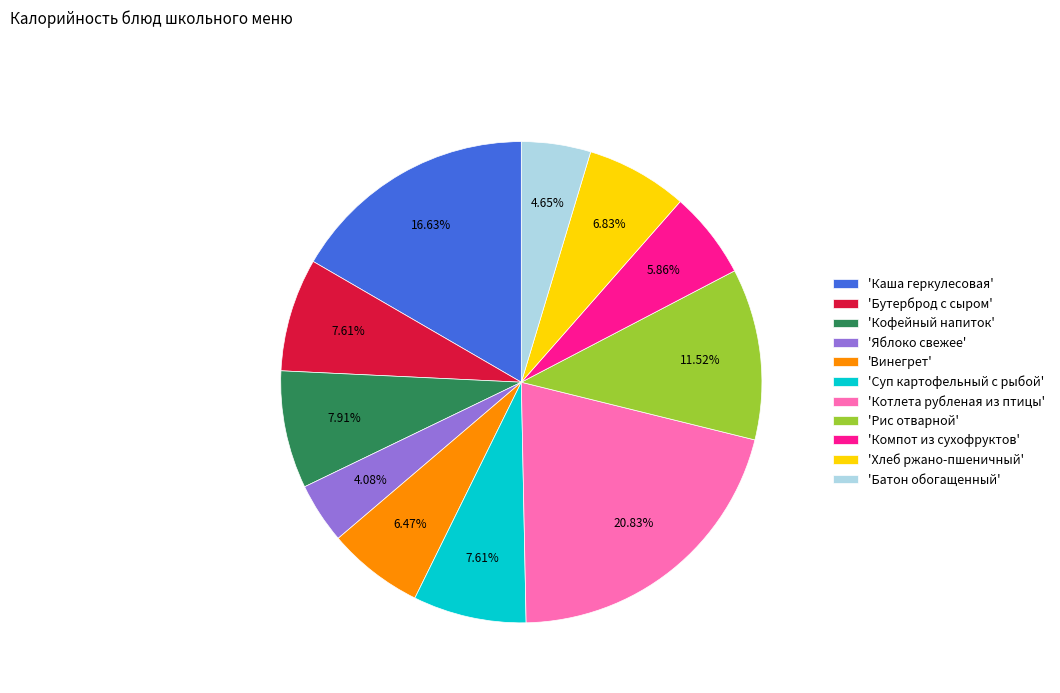

Count the number of slices in the pie.

11